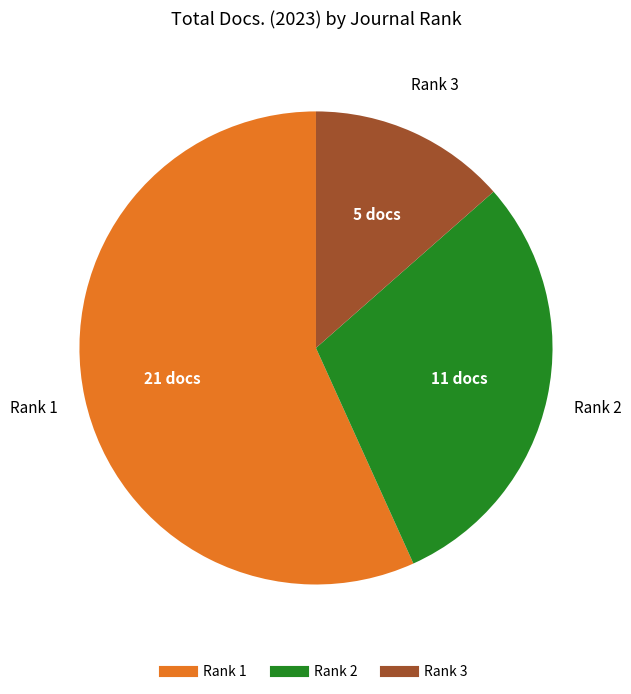

Is there a majority slice in this chart?

Yes